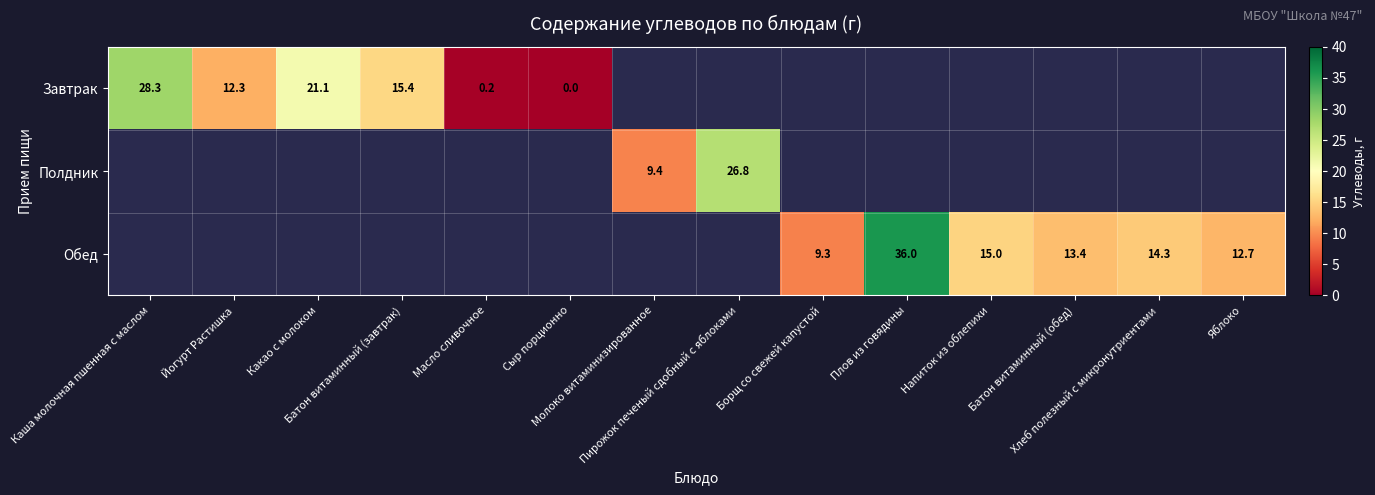

The Обед series shows 36.0 at Плов из говядины. True or false?

True